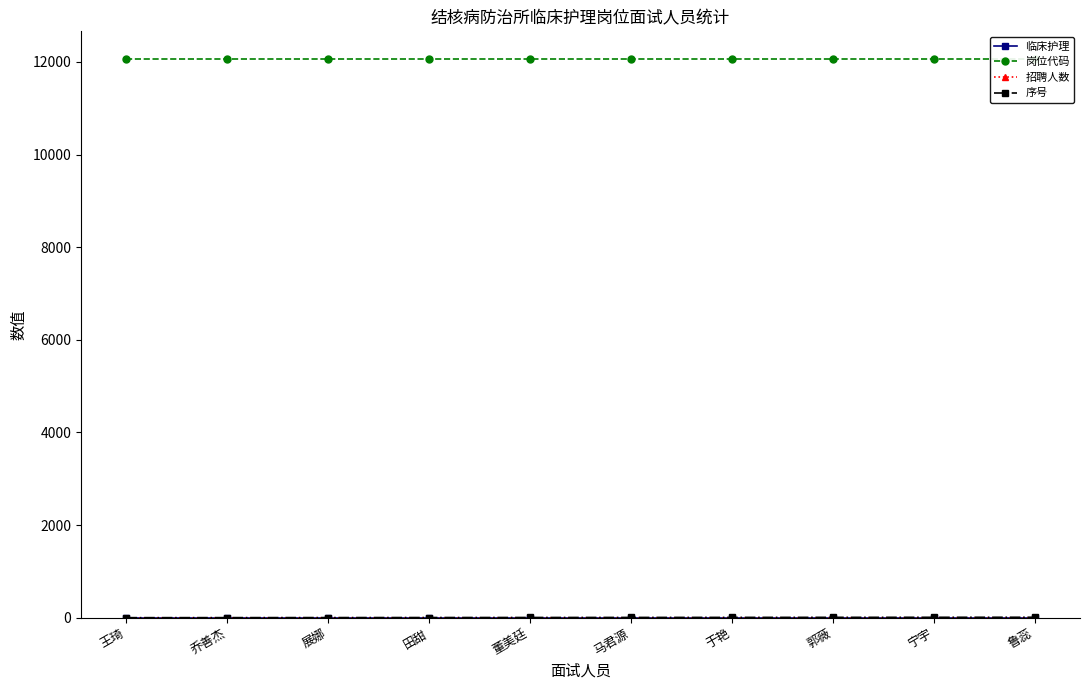

What is the greatest value displayed?

12058